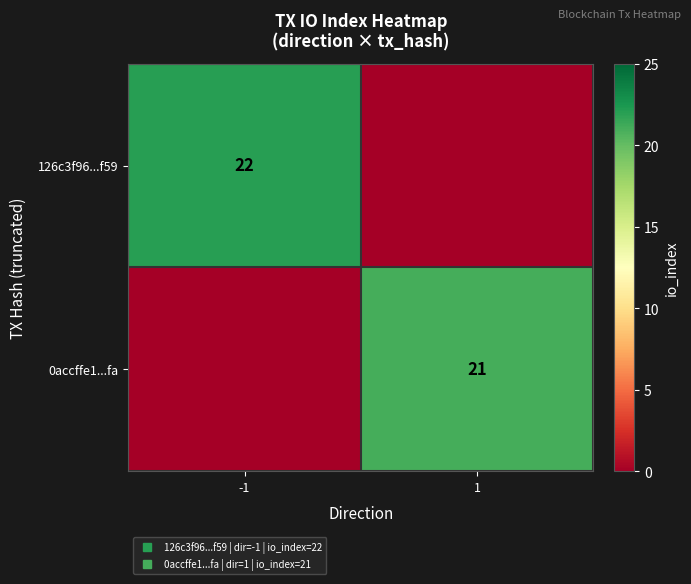

What is the difference between the 126c3f96...f59 values at 1 and -1?

22